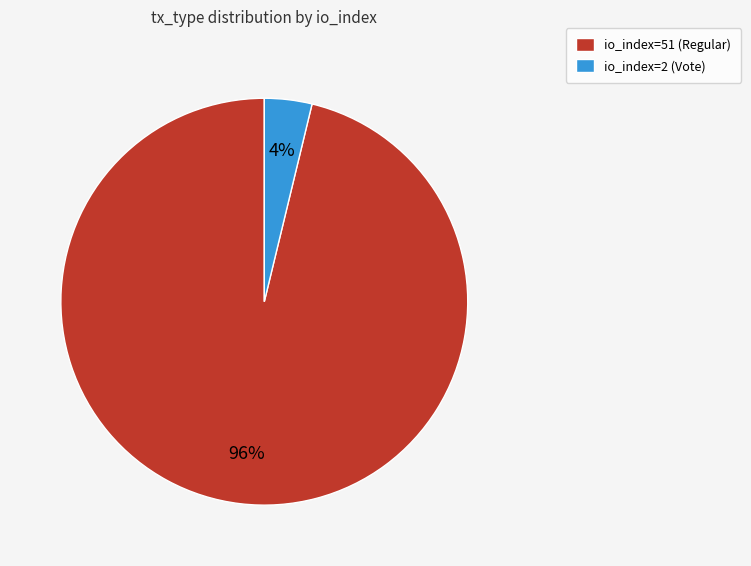

The io_index=2 (Vote) slice represents 4% of the pie. True or false?

True